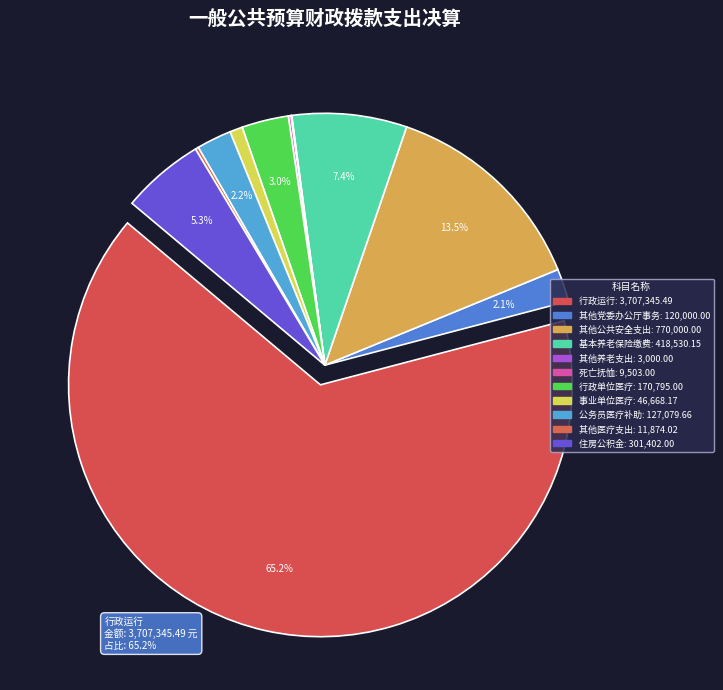

What percentage is the 其他公共安全支出 slice, to the nearest percent?

14%